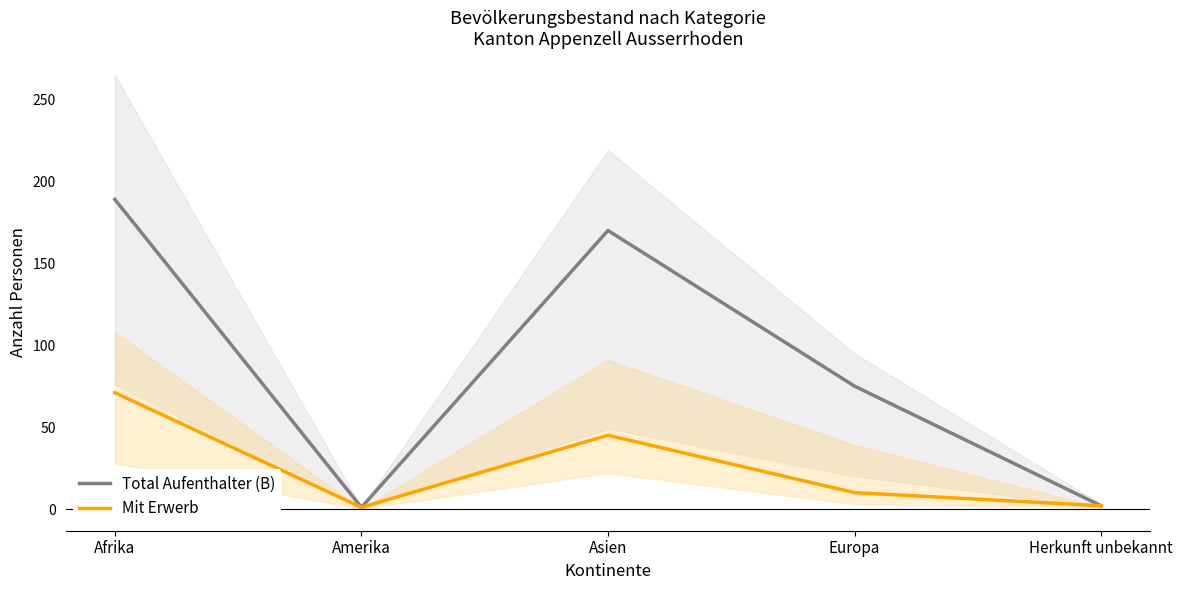

What is the difference between the Total Aufenthalter (B) values at Amerika and Asien?

169